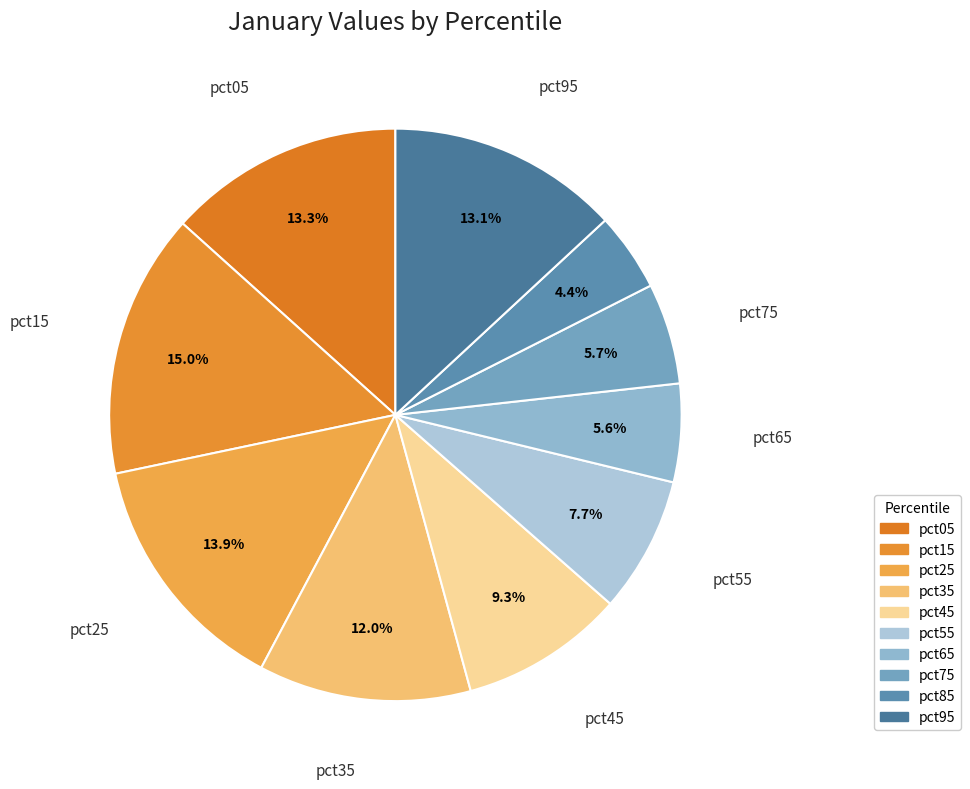

To the nearest percent, what is the difference between the largest and smallest slice percentages?

11%